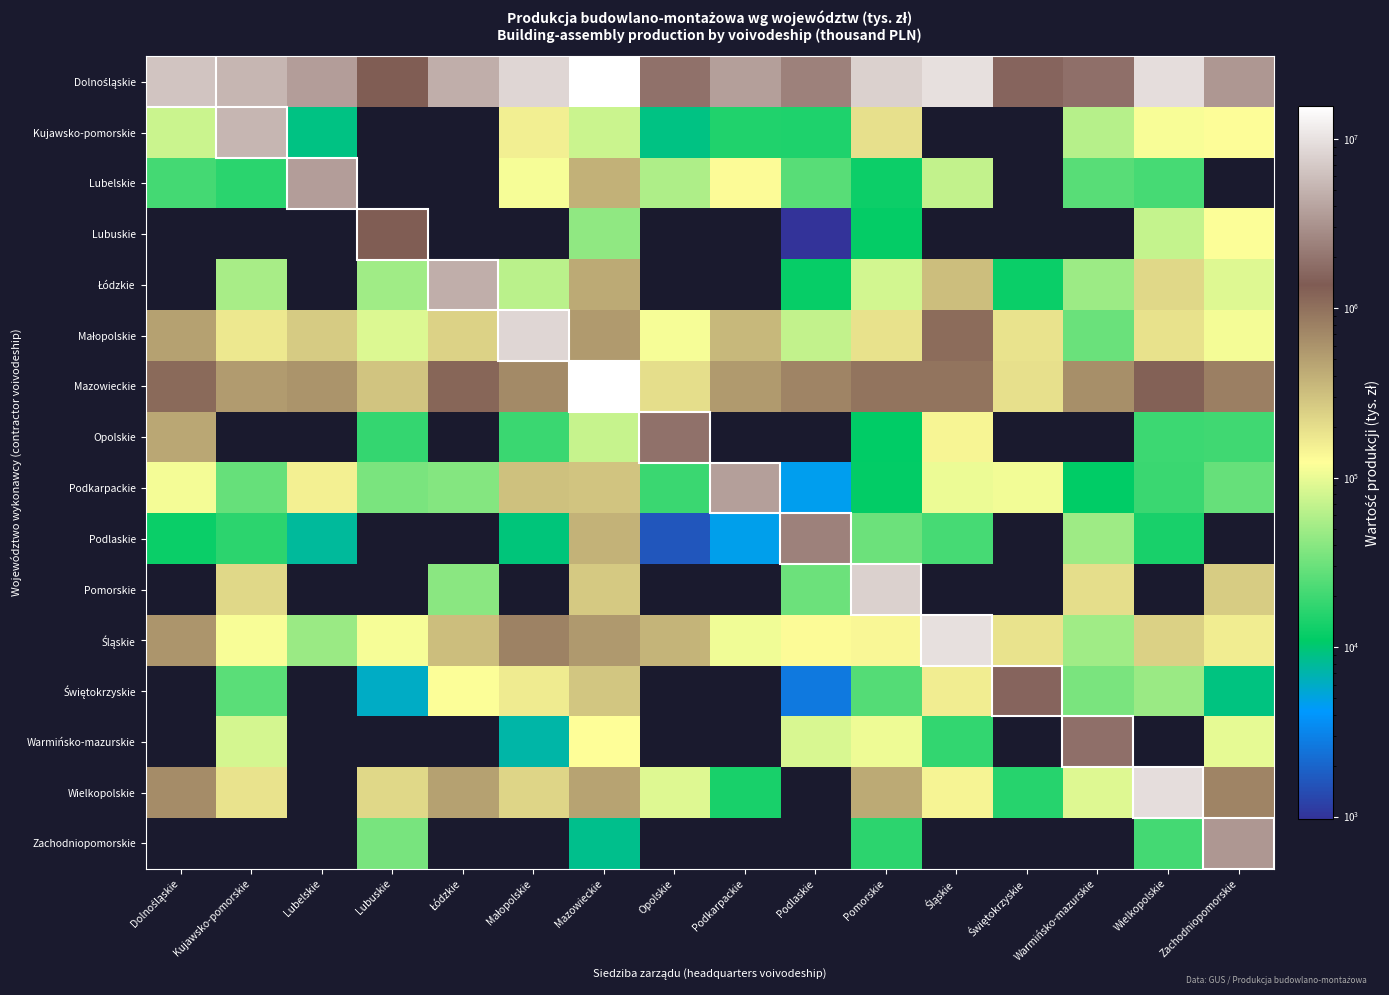

Between Opolskie and Lubelskie, which is larger?

Lubelskie